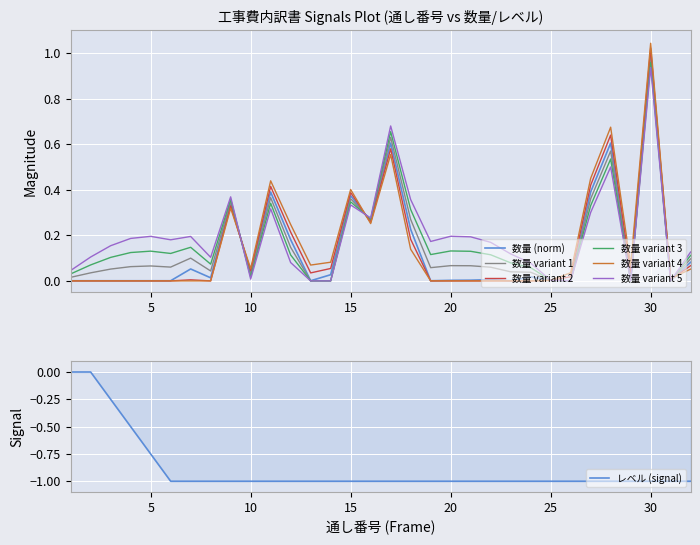

What is the greatest value displayed?

1.0